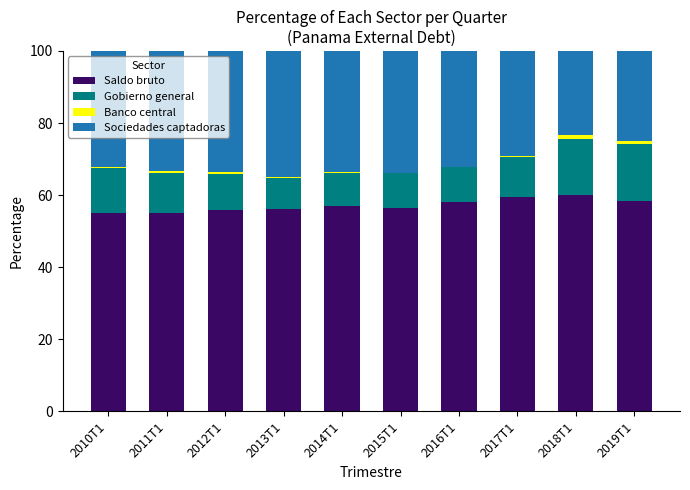

What is the sum of all Saldo bruto values?

571.8